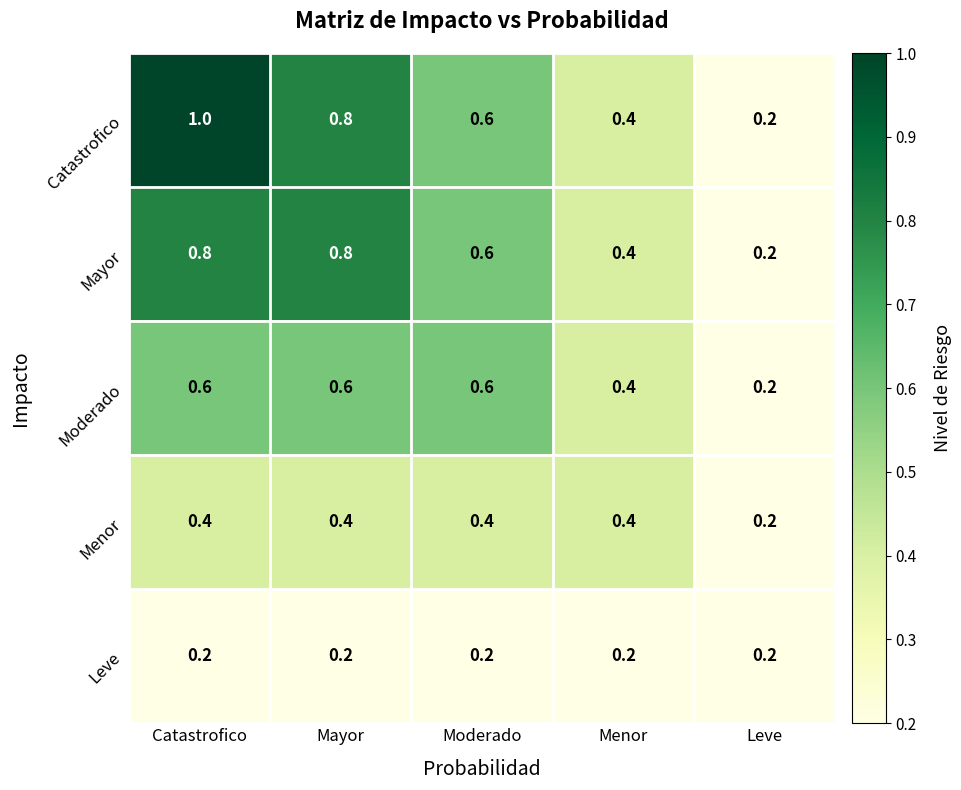

True or false: Leve has a value of 0.4 at Mayor.

False